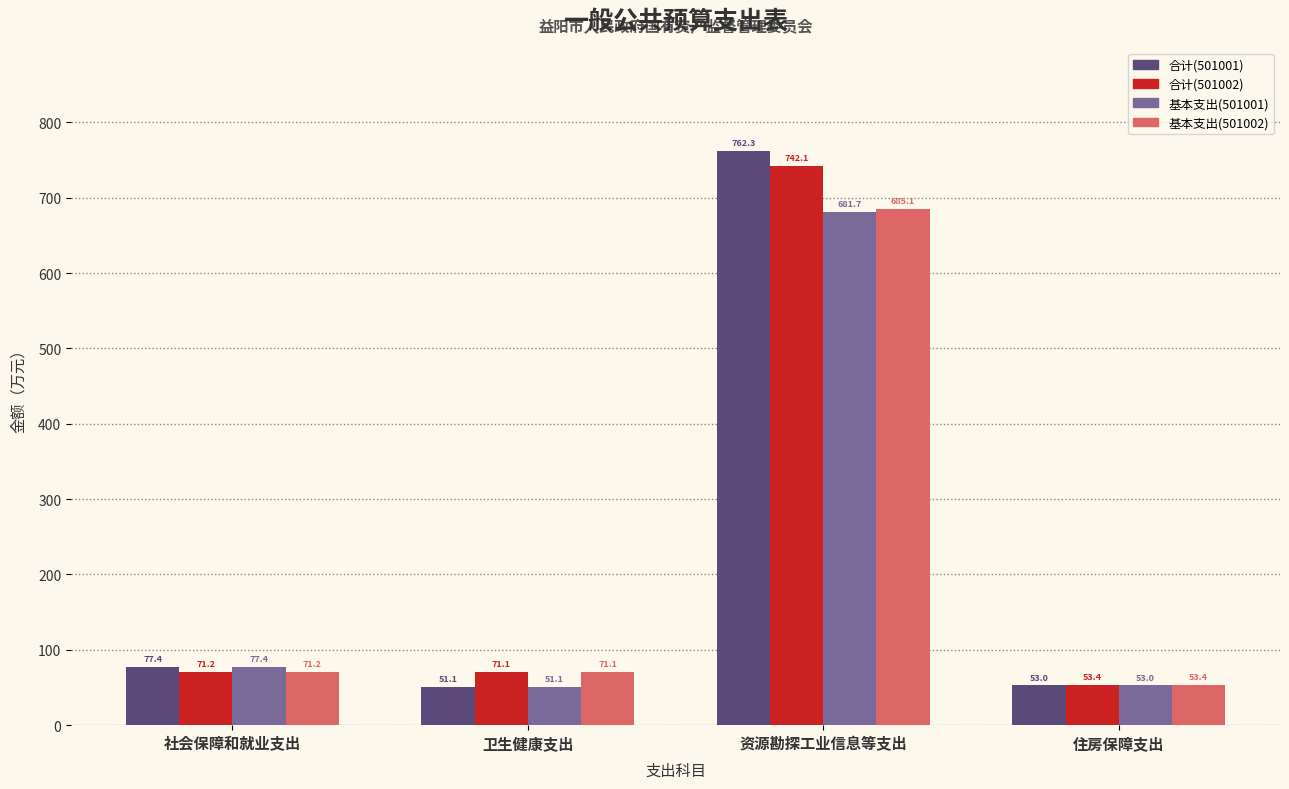

What position from the right is 住房保障支出?

1